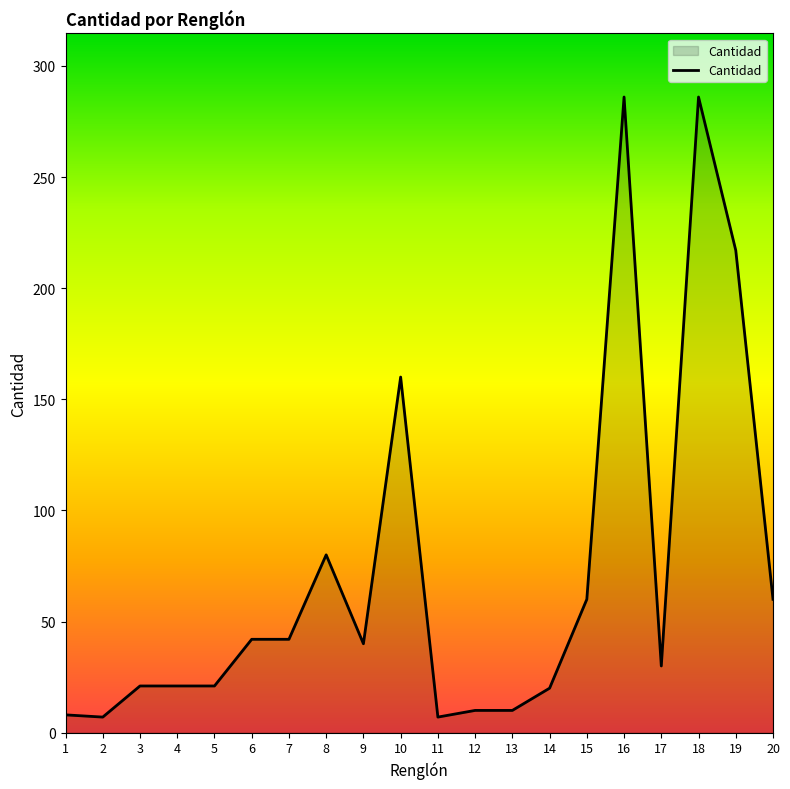

What is the difference between the values at 1 and 16?

278